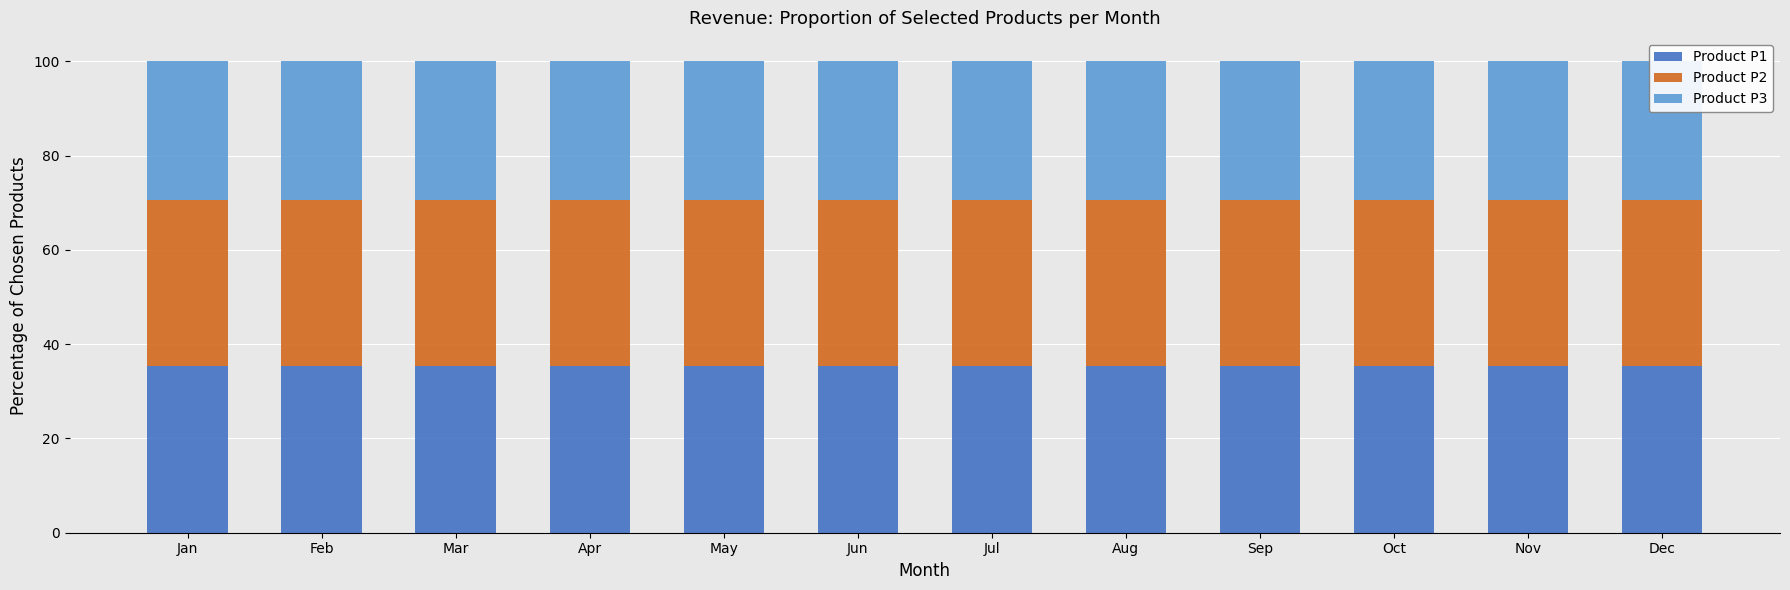

What is the approximate value of Product P1 at Jun?

35.3